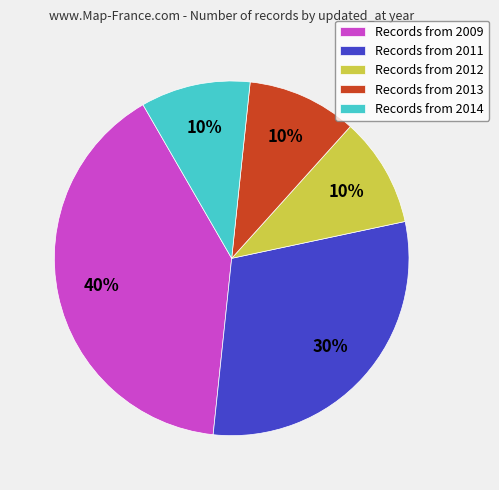

To the nearest percent, what is the average slice percentage?

20%